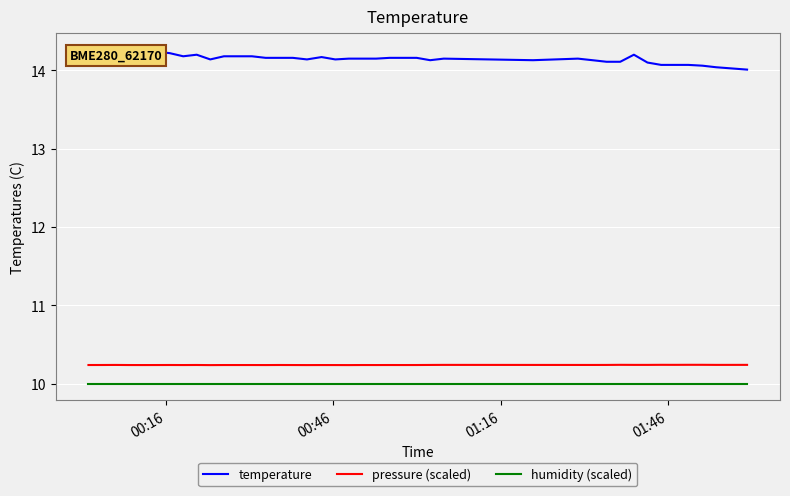

True or false: pressure (scaled) and humidity (scaled) cross at least once.

False